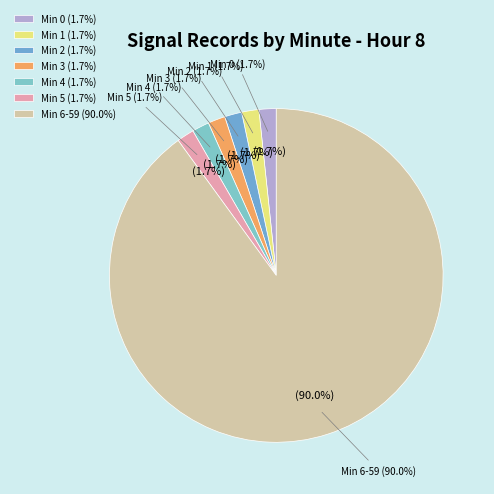

How many segments does this pie chart have?

7